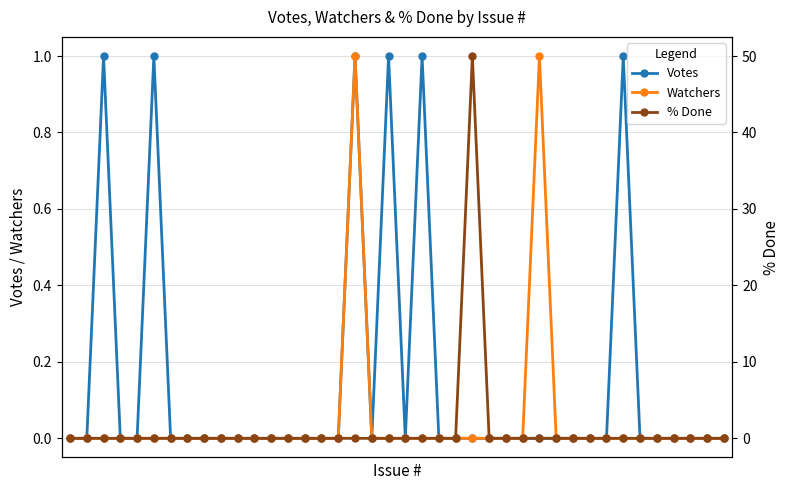

What are all the series names shown in the legend?

Votes, Watchers, % Done